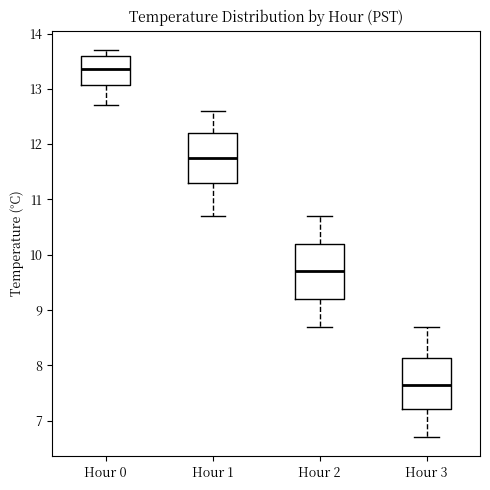

Which box has the highest median line?

Hour 0